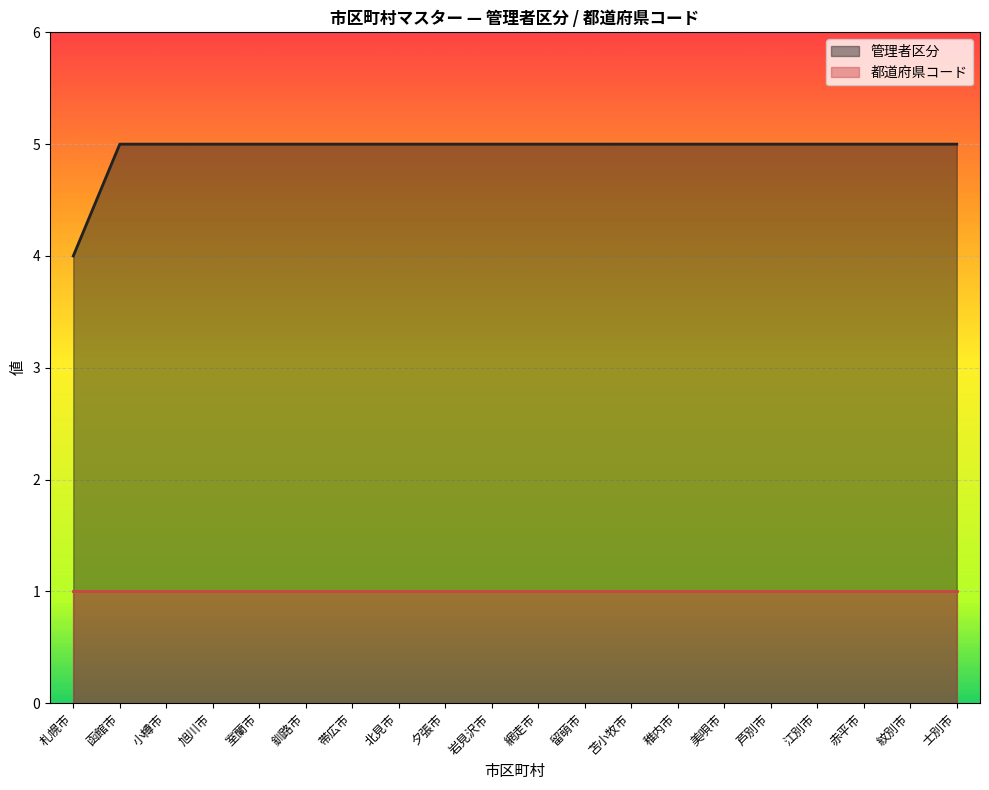

What is the difference between the maximum and minimum values?

1